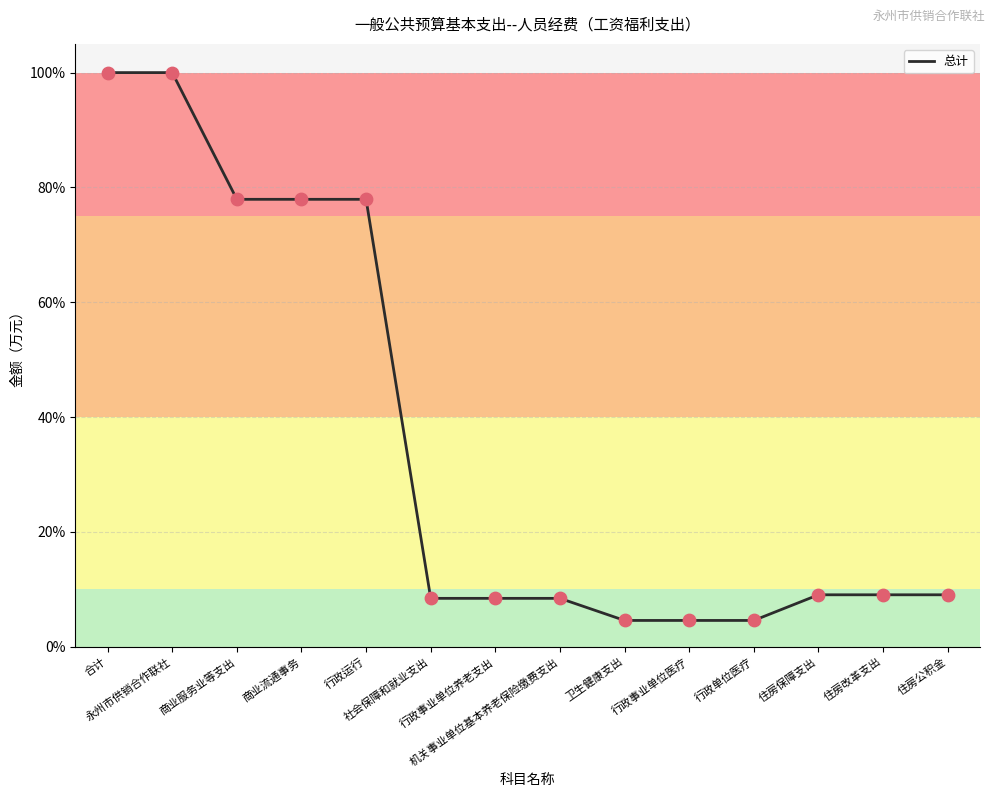

What is the minimum value shown in the chart?

4.6